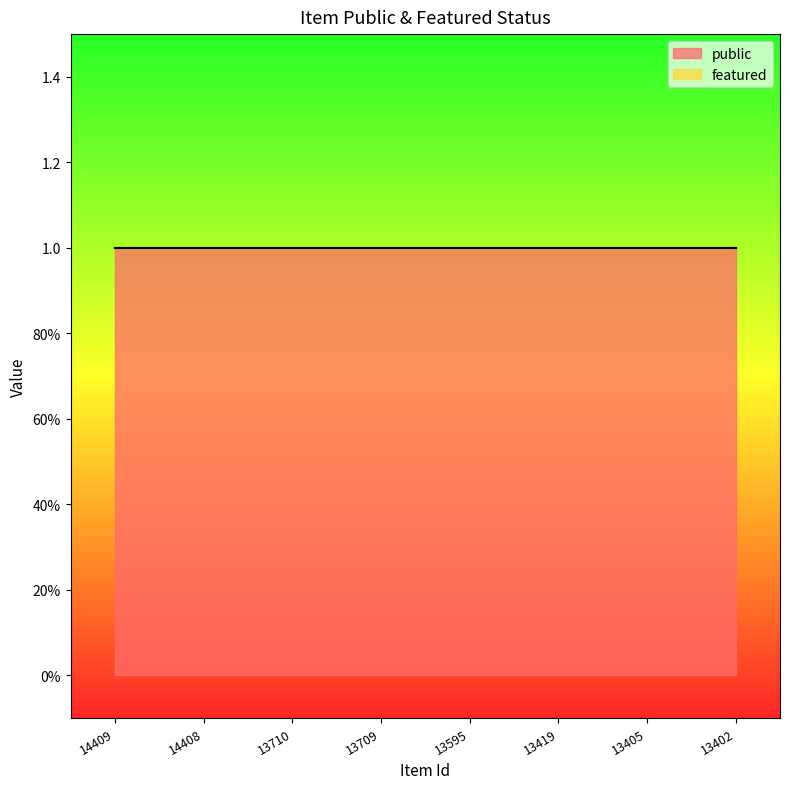

At which category does the chart reach its peak across all series?

14409